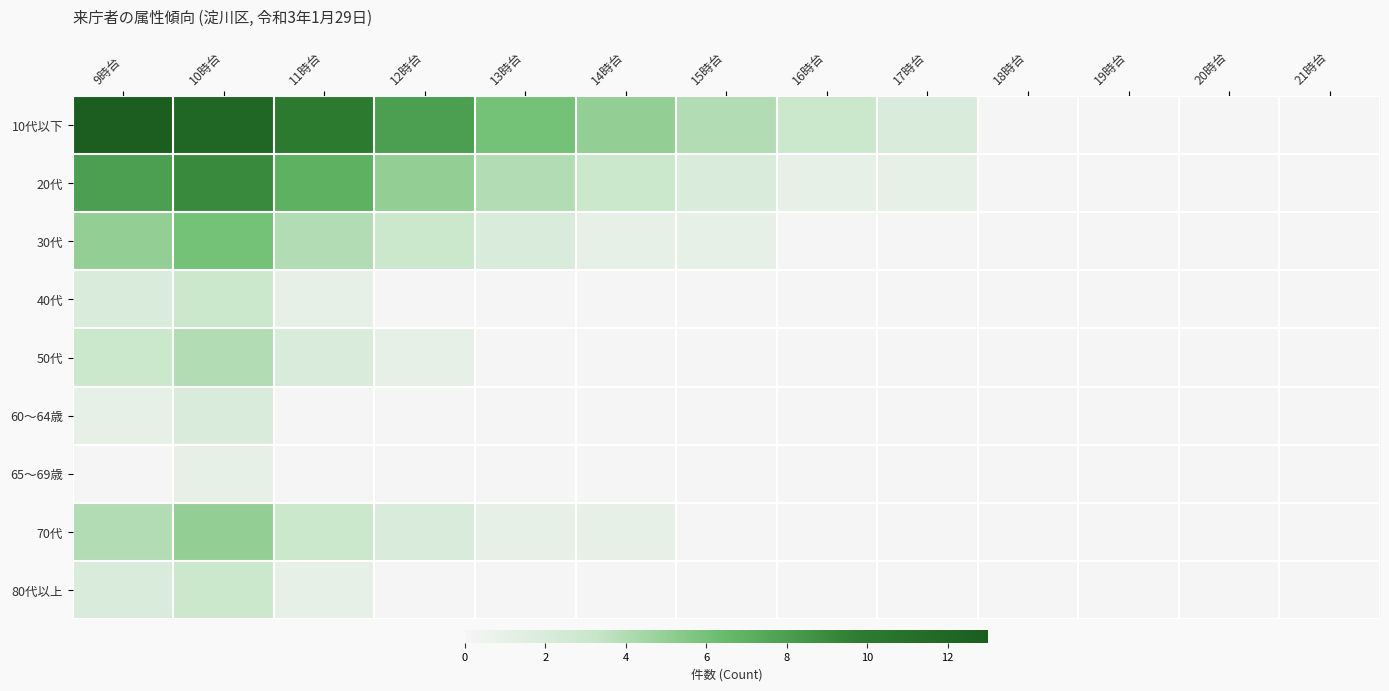

At how many categories does at least one series exceed 10?

2